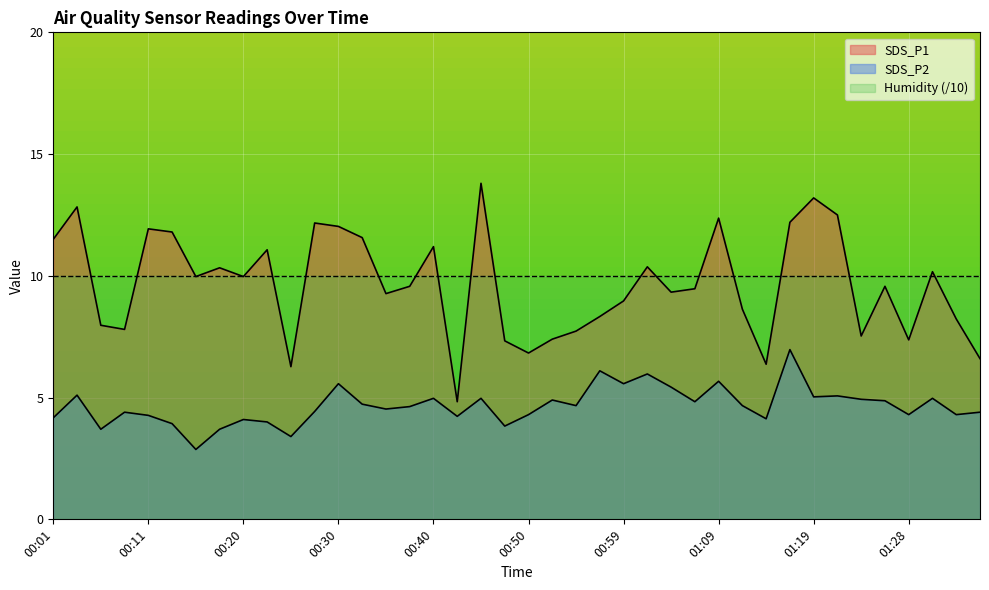

Reading left to right, what are all the values shown in this chart?

SDS_P1: 00:01=11.5	00:03=12.8	00:06=8.0	00:08=7.8	00:11=11.9	00:13=11.8	00:15=10.0	00:18=10.3	00:20=10.0	00:23=11.1	00:25=6.3	00:28=12.2	00:30=12.0	00:33=11.6	00:35=9.3	00:37=9.6	00:40=11.2	00:42=4.8	00:45=13.8	00:47=7.3	00:50=6.8	00:52=7.4	00:54=7.7	00:57=8.3	00:59=9.0	01:02=10.4	01:04=9.3	01:07=9.5	01:09=12.4	01:11=8.6	01:14=6.4	01:16=12.2	01:19=13.2	01:21=12.5	01:24=7.5	01:26=9.6	01:28=7.4	01:31=10.2	01:33=8.2	01:36=6.6
SDS_P2: 00:01=4.2	00:03=5.1	00:06=3.7	00:08=4.4	00:11=4.3	00:13=3.9	00:15=2.9	00:18=3.7	00:20=4.1	00:23=4.0	00:25=3.4	00:28=4.4	00:30=5.6	00:33=4.7	00:35=4.5	00:37=4.6	00:40=5.0	00:42=4.2	00:45=5.0	00:47=3.8	00:50=4.3	00:52=4.9	00:54=4.7	00:57=6.1	00:59=5.6	01:02=6.0	01:04=5.4	01:07=4.8	01:09=5.7	01:11=4.7	01:14=4.1	01:16=7.0	01:19=5.0	01:21=5.1	01:24=4.9	01:26=4.9	01:28=4.3	01:31=5.0	01:33=4.3	01:36=4.4